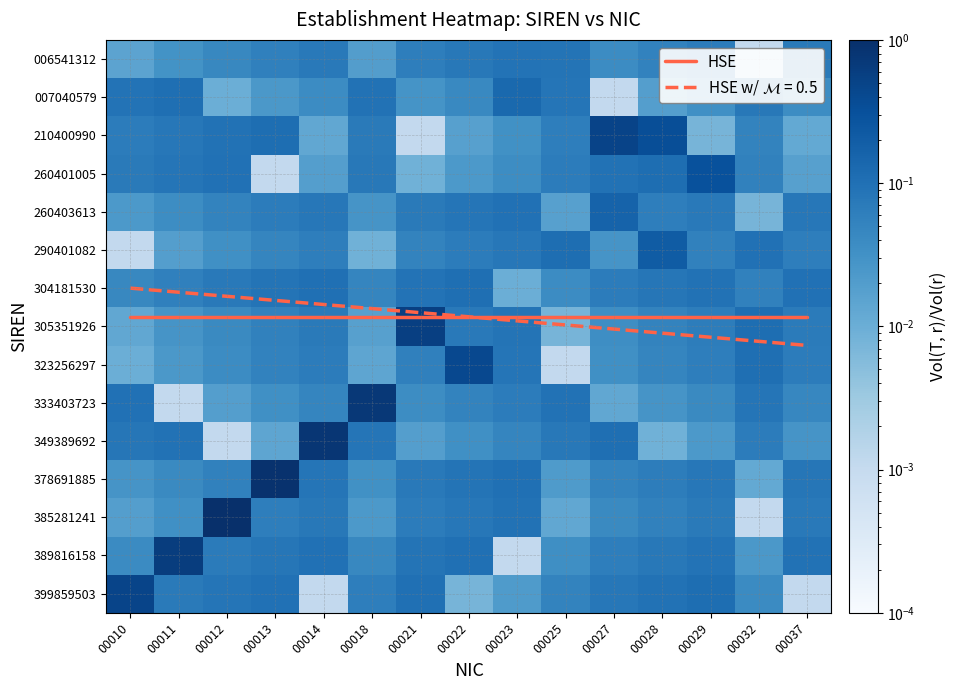

Which category has the highest value across all series?

00010